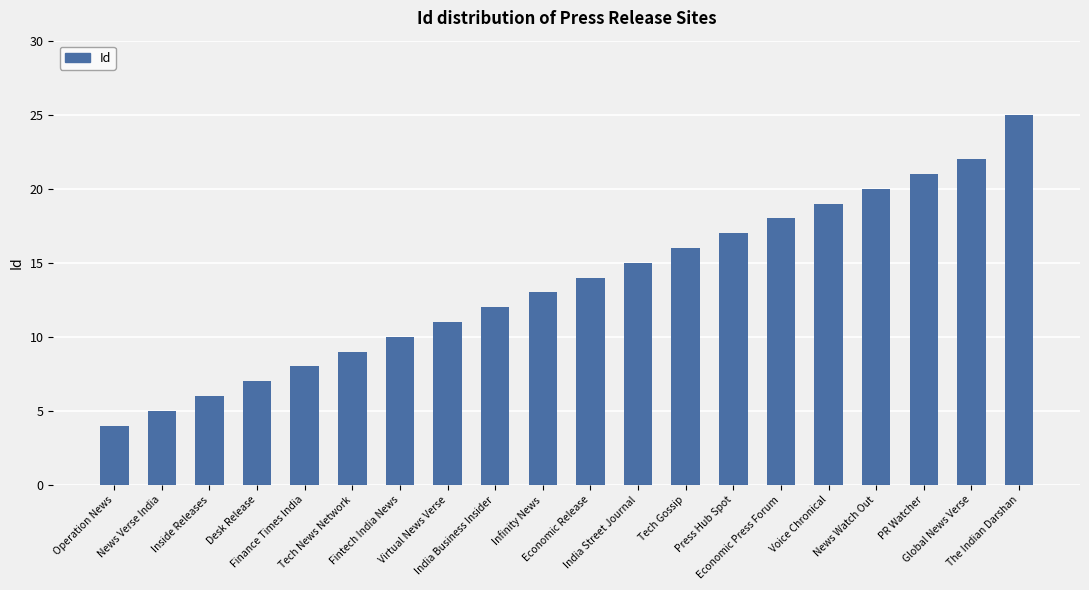

Is it true that the value at Global News Verse is 32?

False